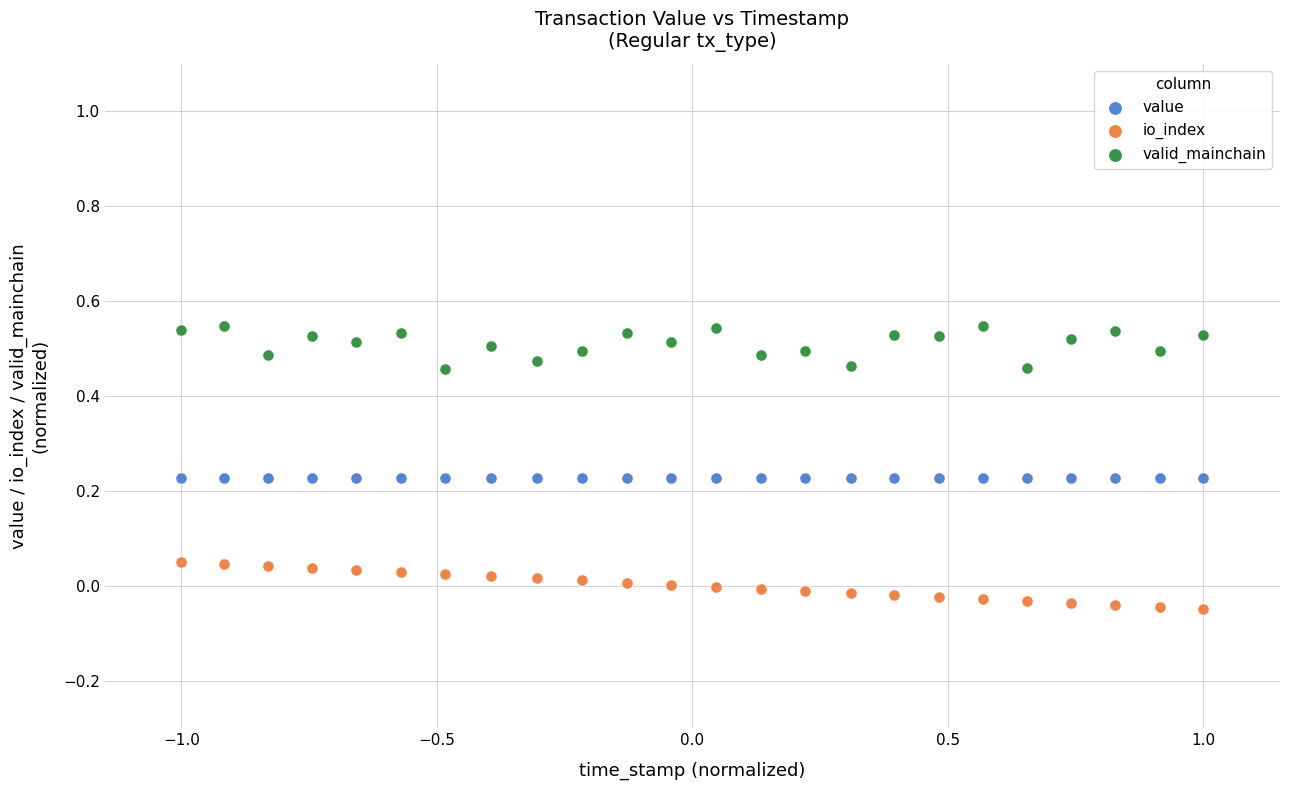

Which series contains the highest Y value?

valid_mainchain